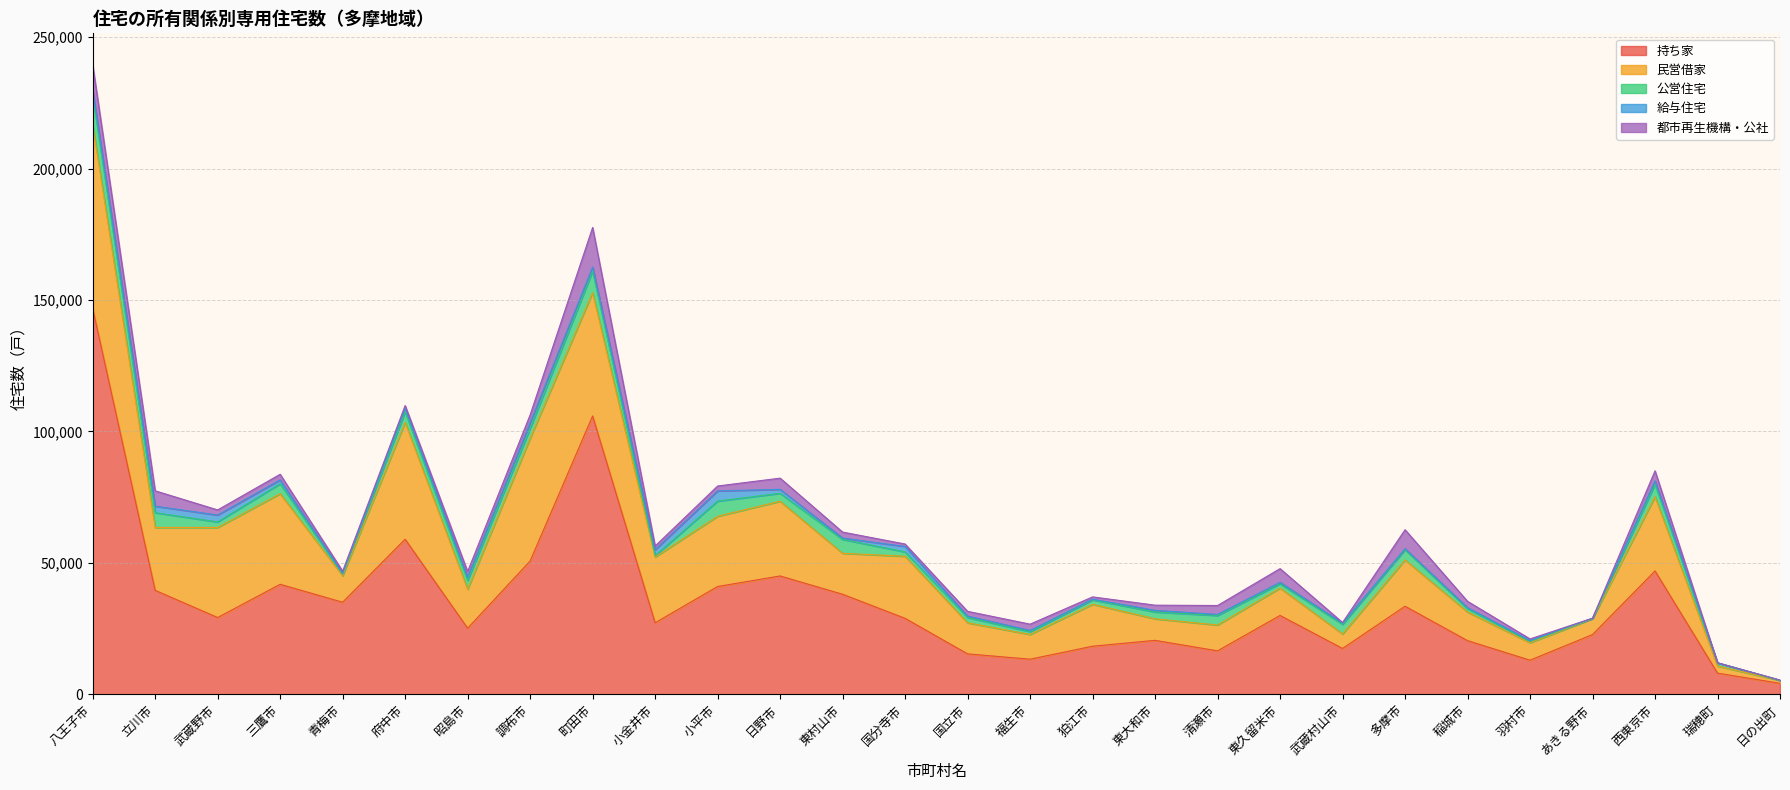

What is the label of the 16th point from the left?

福生市